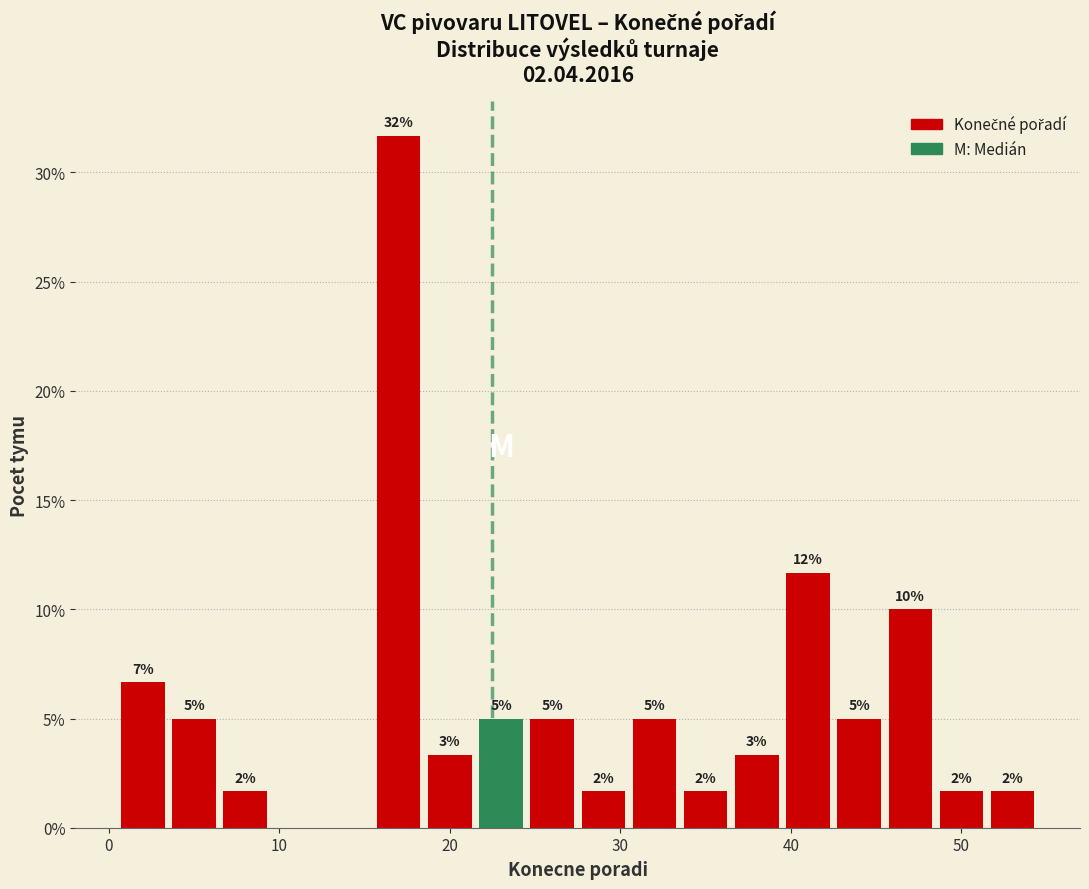

Around what value on the x-axis is the tallest bar? Give the approximate position of its centre, as read against the axis.

17